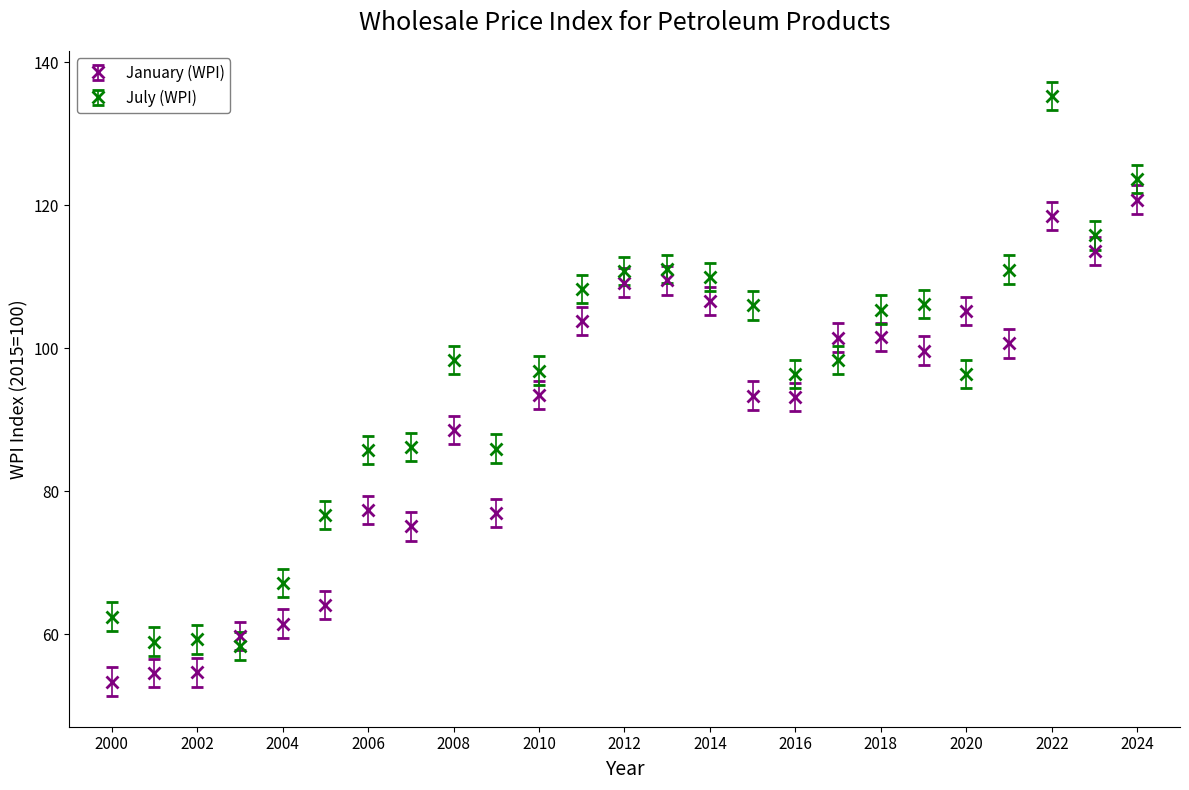

What are all the series names shown in the legend?

January (WPI), July (WPI)